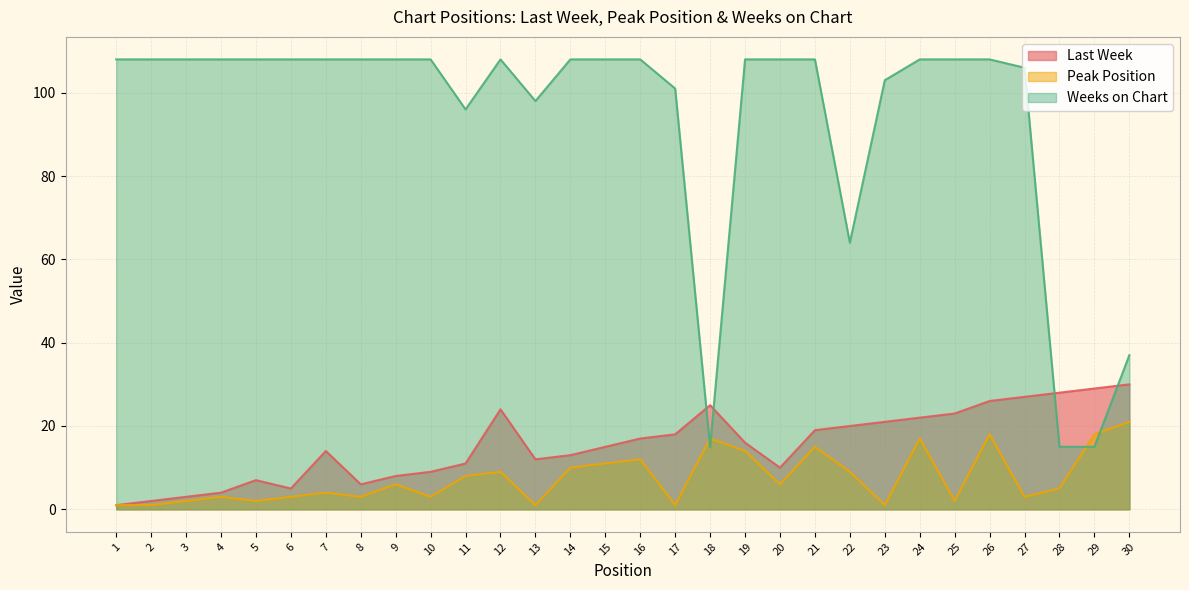

Which series has the largest range (max minus min)?

Weeks on Chart